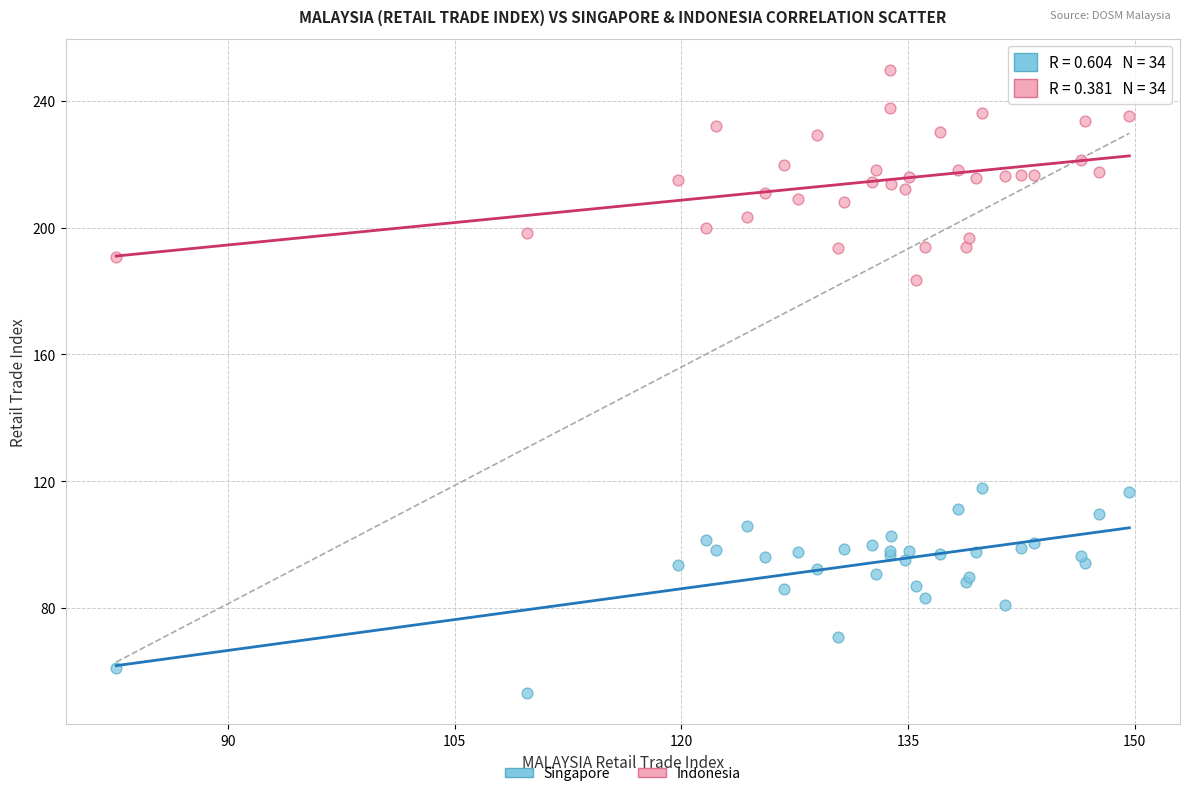

What are all the series names shown in the legend?

Singapore, Indonesia